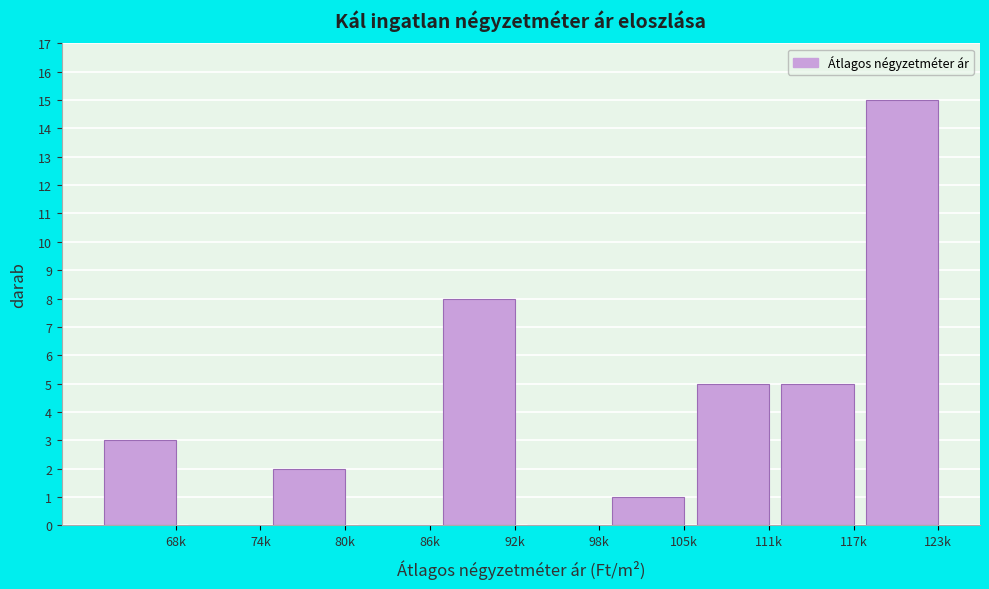

Reading left to right, list all the values displayed in this chart.

68k=3	74k=0	80k=2	86k=0	92k=8	98k=0	105k=1	111k=5	117k=5	123k=15